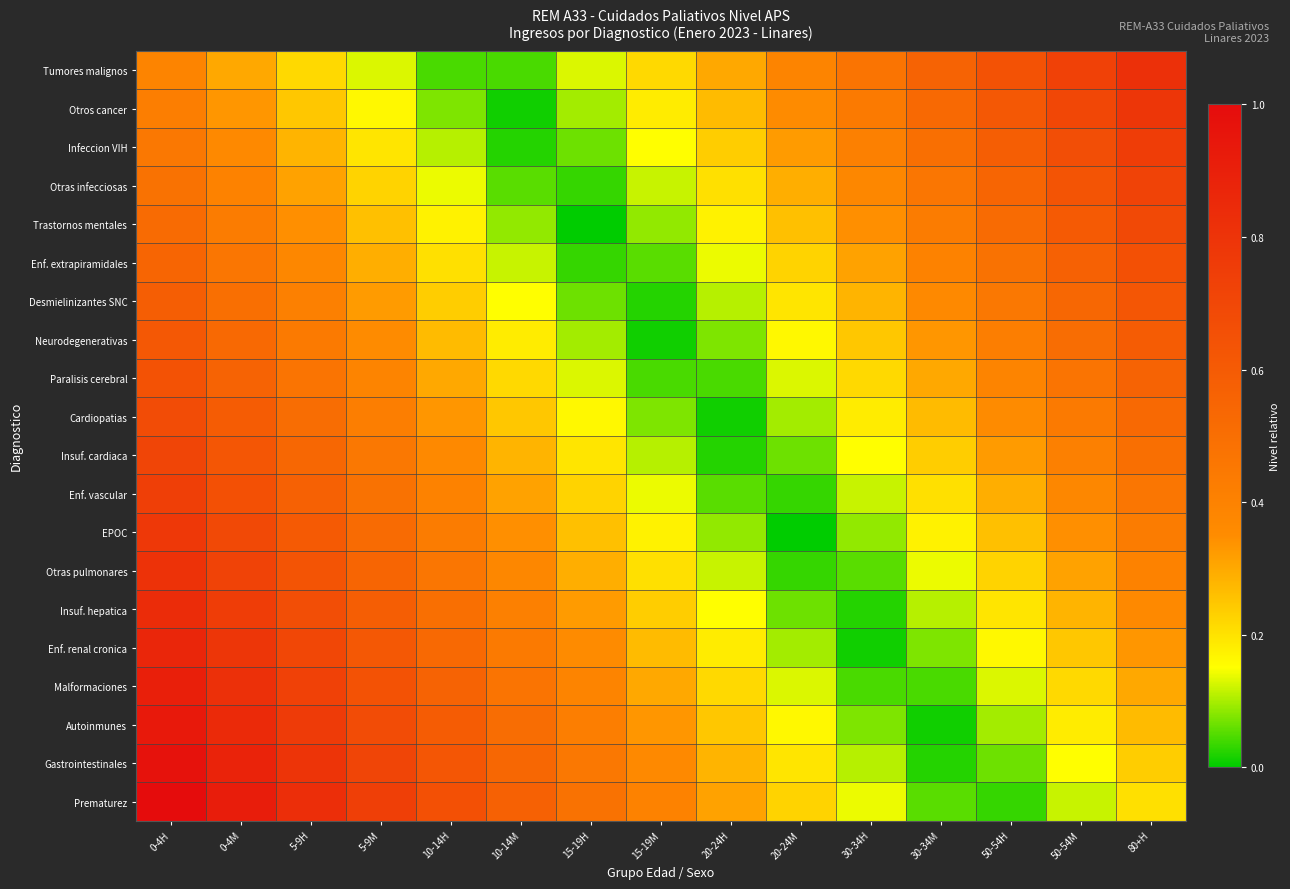

What is the greatest value displayed?

1.0